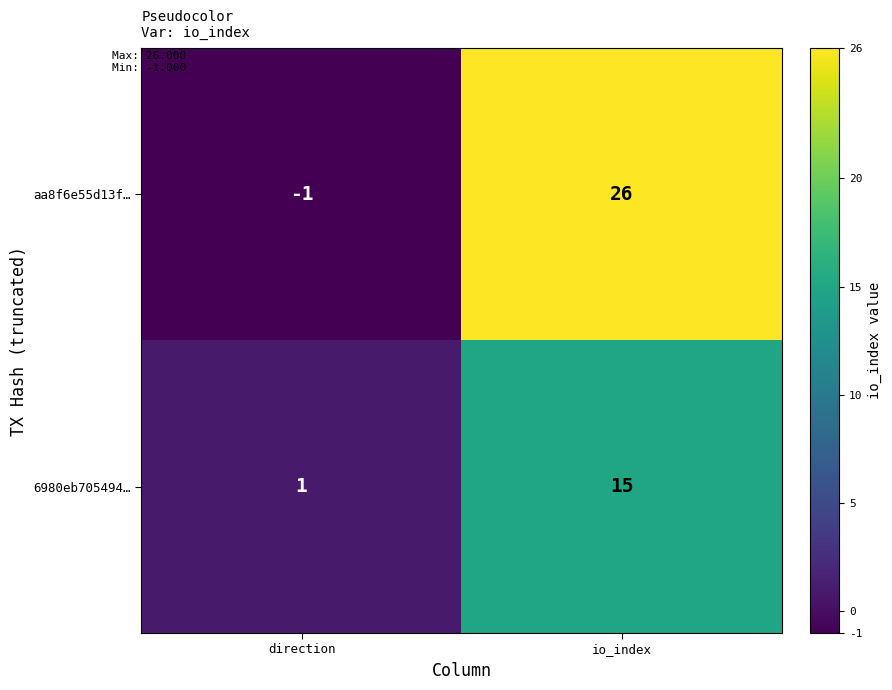

What is the difference between the 6980eb705494… values at io_index and direction?

14